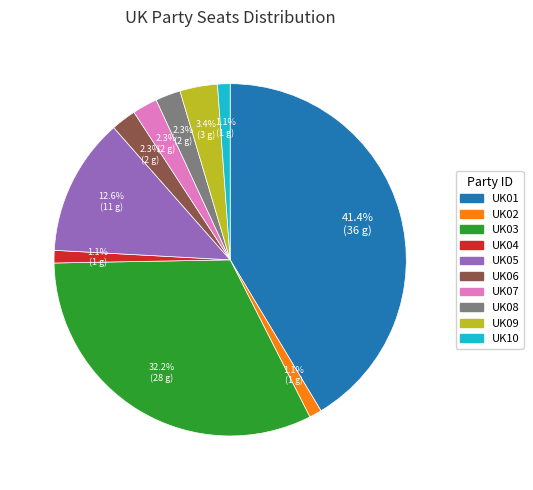

Which slice is the largest?

UK01